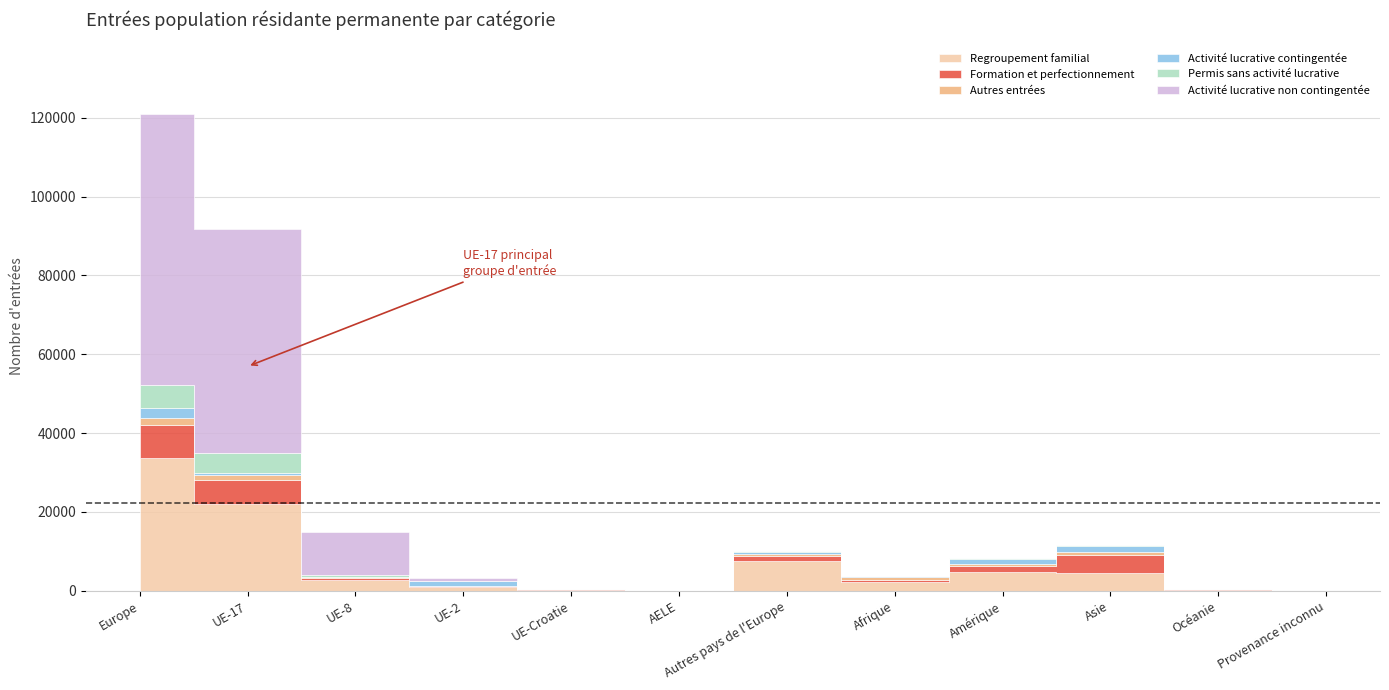

Rank the series at UE-17 from lowest to highest value.

Activité lucrative contingentée, Autres entrées, Permis sans activité lucrative, Formation et perfectionnement, Regroupement familial, Activité lucrative non contingentée